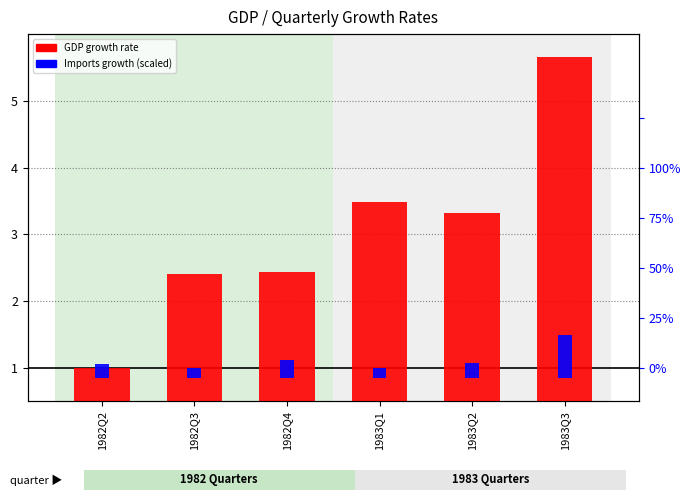

The value of Imports growth (scaled) at 1982Q2 is 0.2. True or false?

True